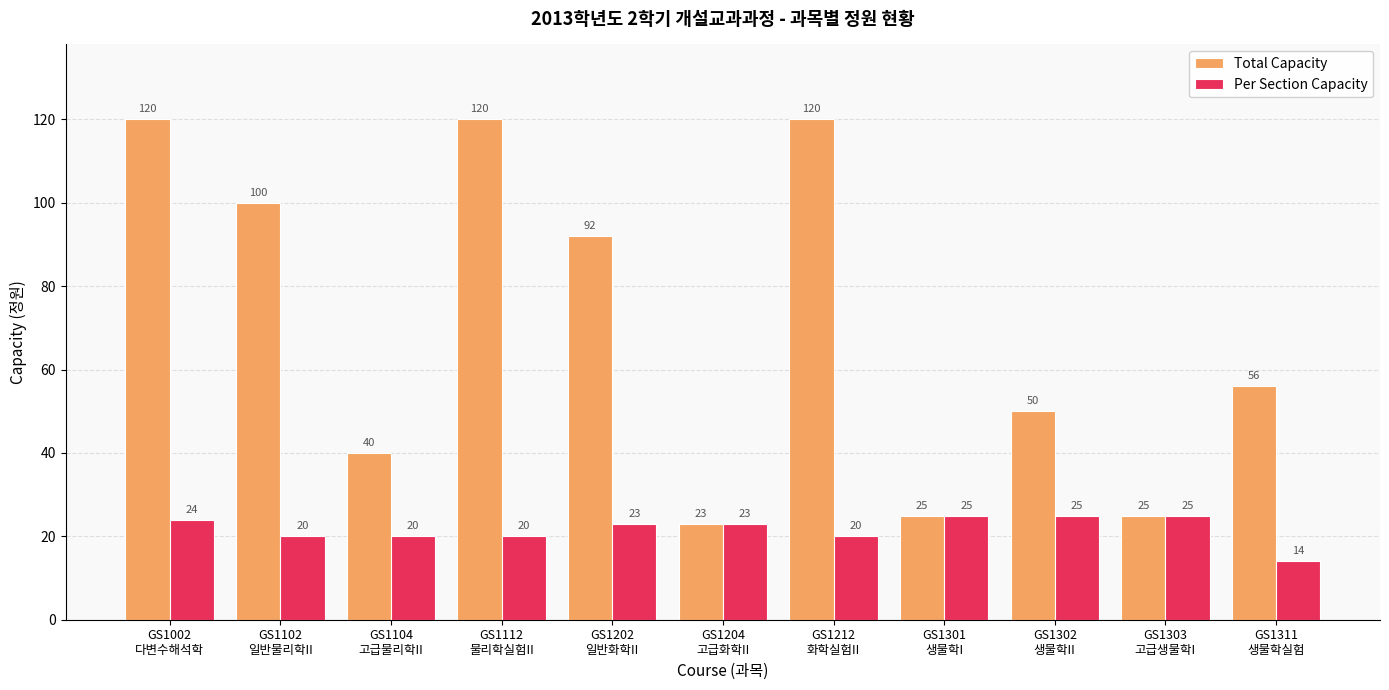

The Total Capacity series shows 23 at GS1204
고급화학II. True or false?

True